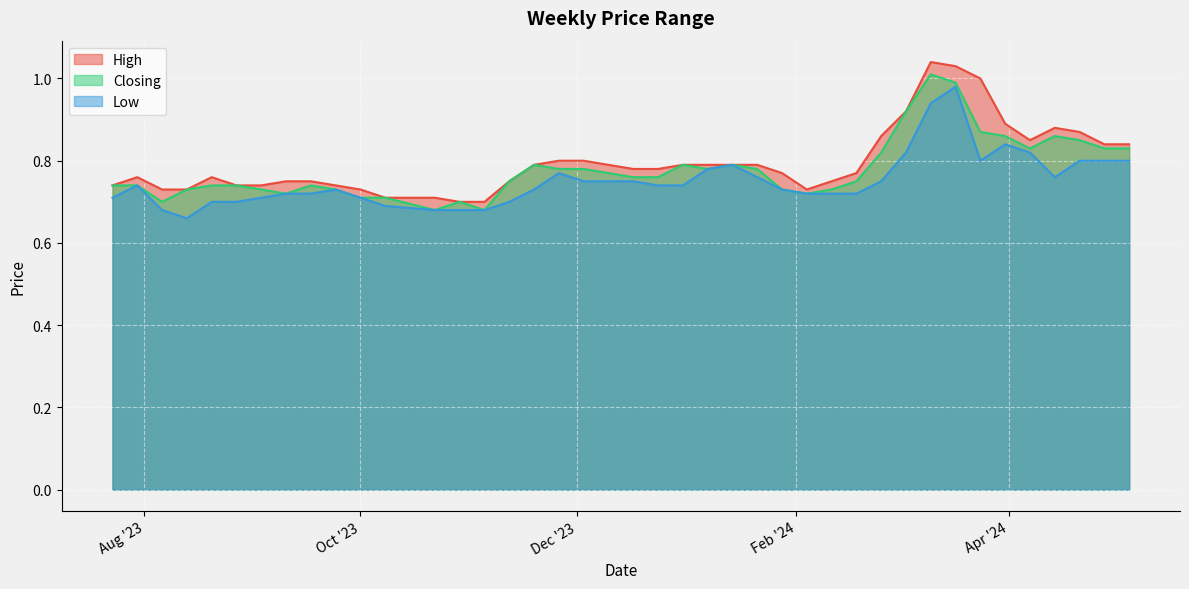

True or false: Closing has a value of 1.0 at 29/10/2023.

False